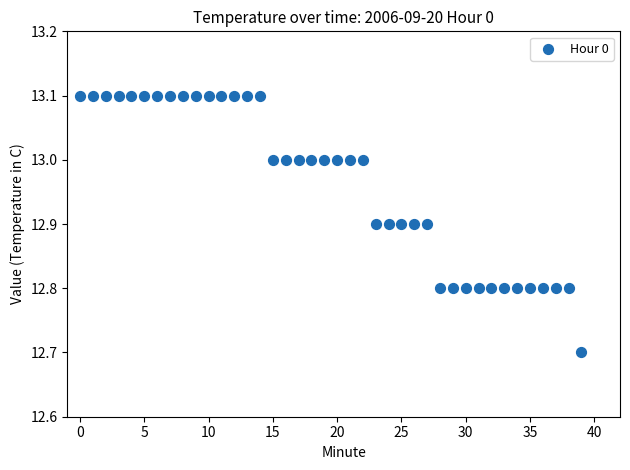

What is the range of Y values (max minus min)?

0.4